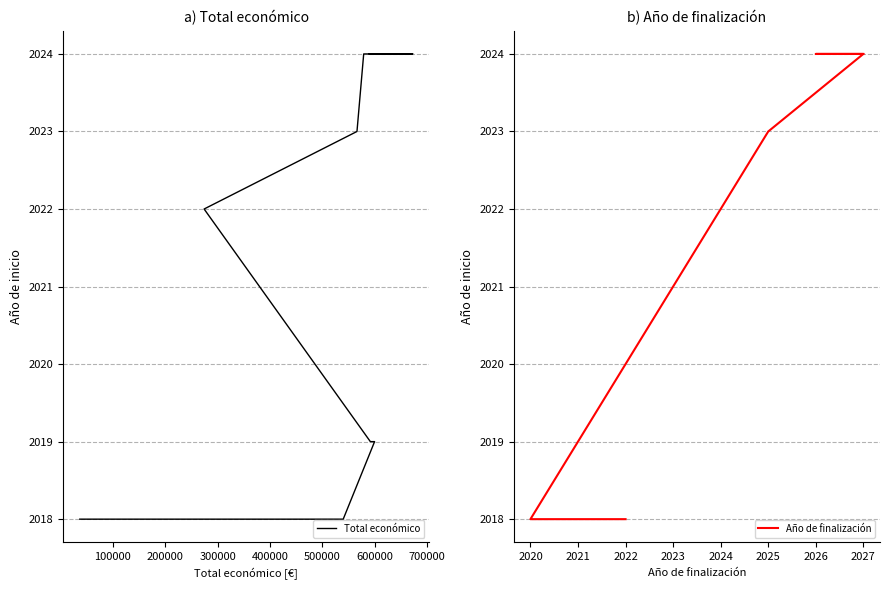

Where is Total económico nearest to the value 2021?

400000